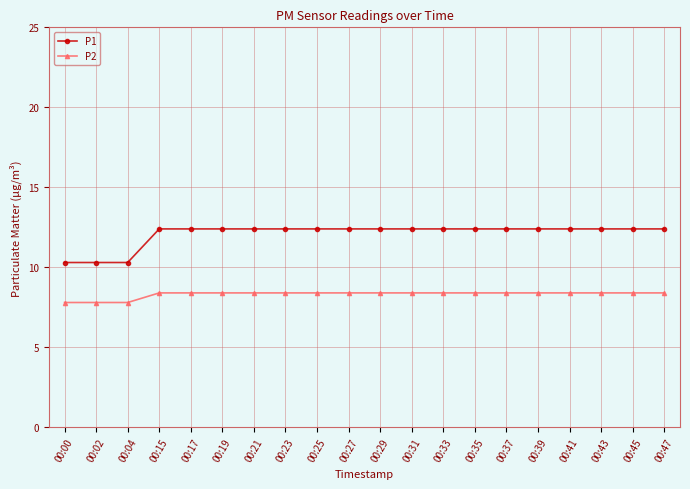

Is the value of P1 at 00:39 greater than the value of P2 at 00:02?

Yes